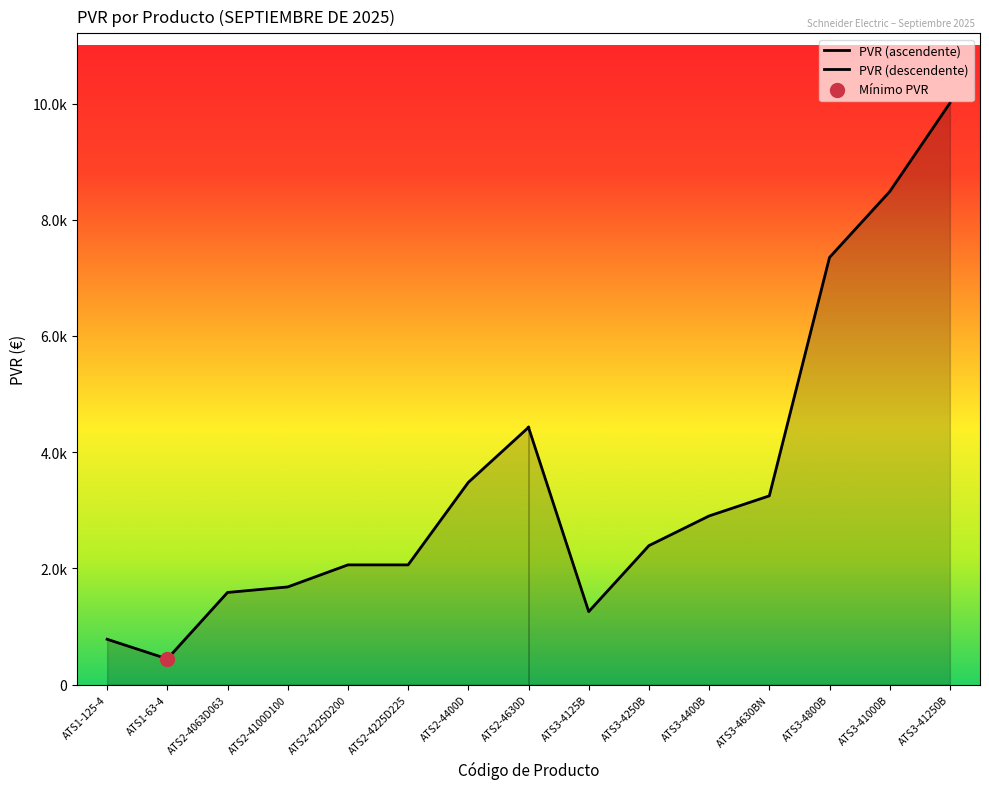

Is the value of PVR (descendente) at ATS1-63-4 greater than the value of PVR (ascendente) at ATS1-63-4?

Yes